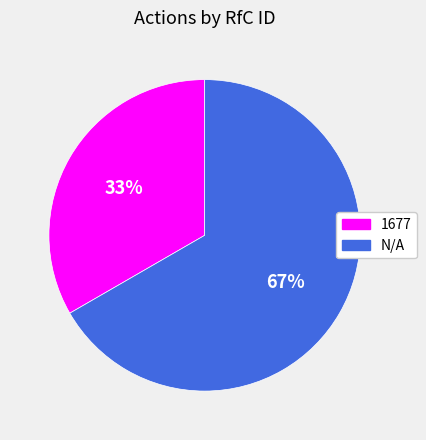

Approximately how many times larger is the value at 1677 compared to N/A?

0.5